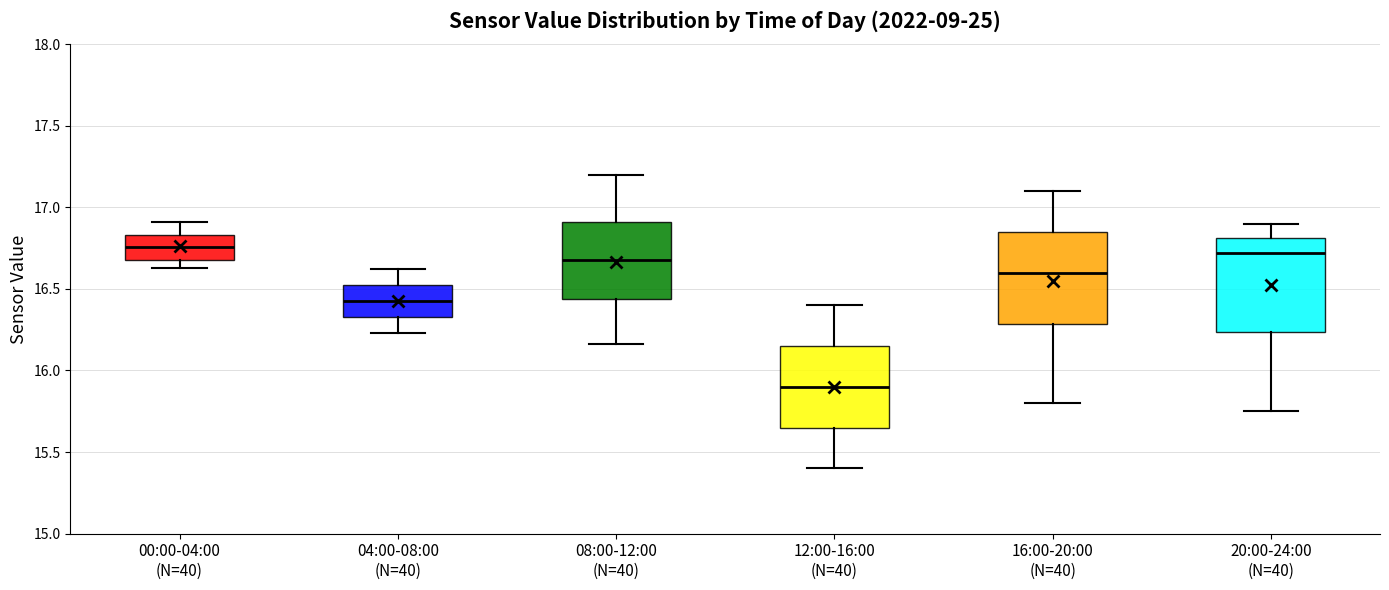

Reading left to right, read every box against the y-axis: the position of its median line, the range the box covers, and the ends of its whiskers. The values are not printed on the chart, so give them approximately, as read against the axis.

00:00-04:00 (N=40): median 16.75, box 16.70 to 16.85, whiskers 16.65 to 16.90
04:00-08:00 (N=40): median 16.45, box 16.35 to 16.50, whiskers 16.25 to 16.60
08:00-12:00 (N=40): median 16.70, box 16.45 to 16.90, whiskers 16.15 to 17.20
12:00-16:00 (N=40): median 15.90, box 15.65 to 16.15, whiskers 15.40 to 16.40
16:00-20:00 (N=40): median 16.60, box 16.30 to 16.85, whiskers 15.80 to 17.10
20:00-24:00 (N=40): median 16.70, box 16.25 to 16.80, whiskers 15.75 to 16.90